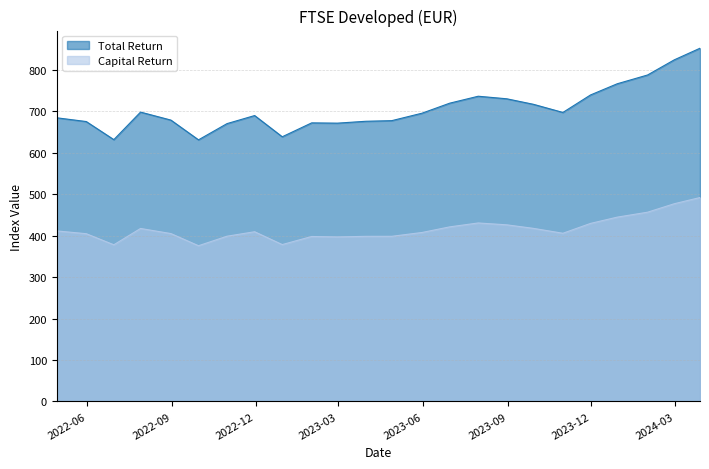

How many lines are shown in the chart?

2